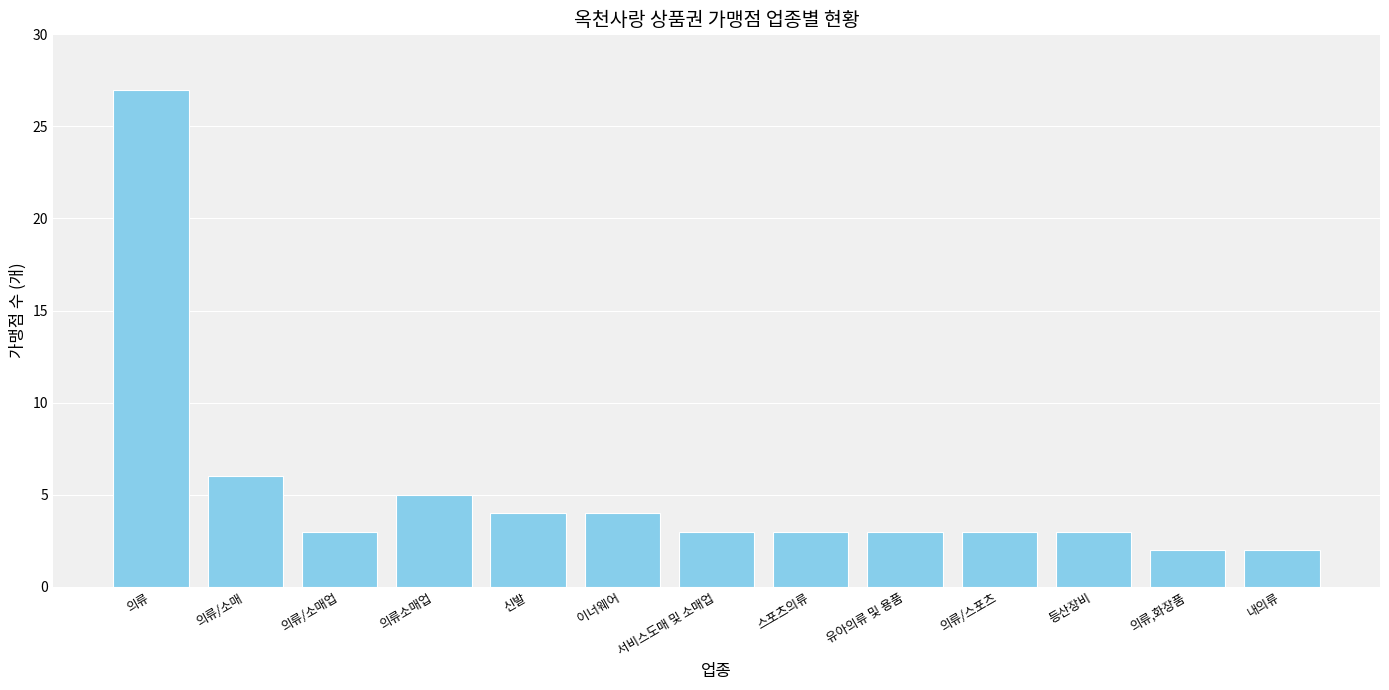

Count the number of categories in the chart.

13